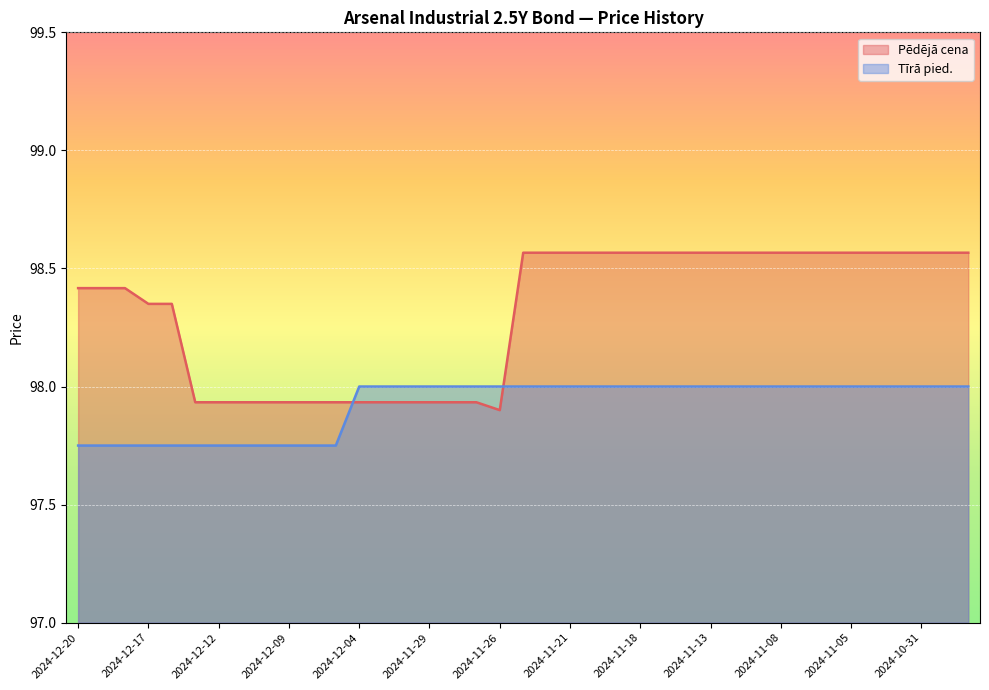

List the series in order of their peak value, lowest first.

Tīrā pied., Pēdējā cena